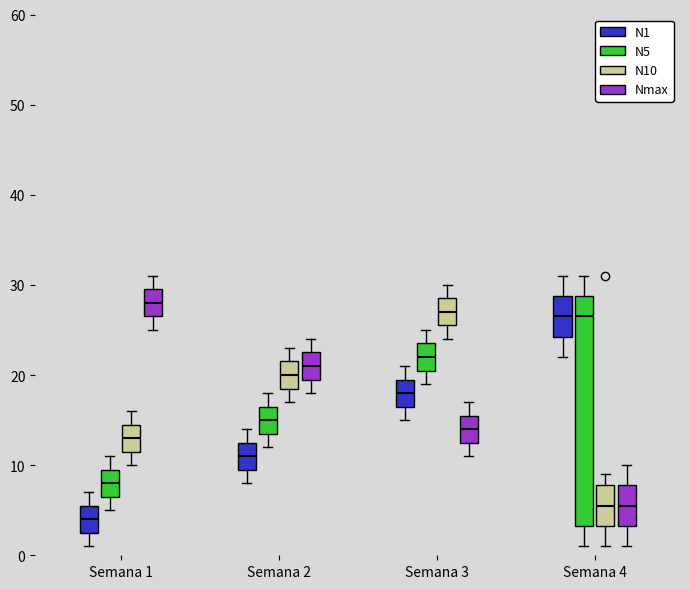

Which box has the lowest median line?

Semana 1 (N1)